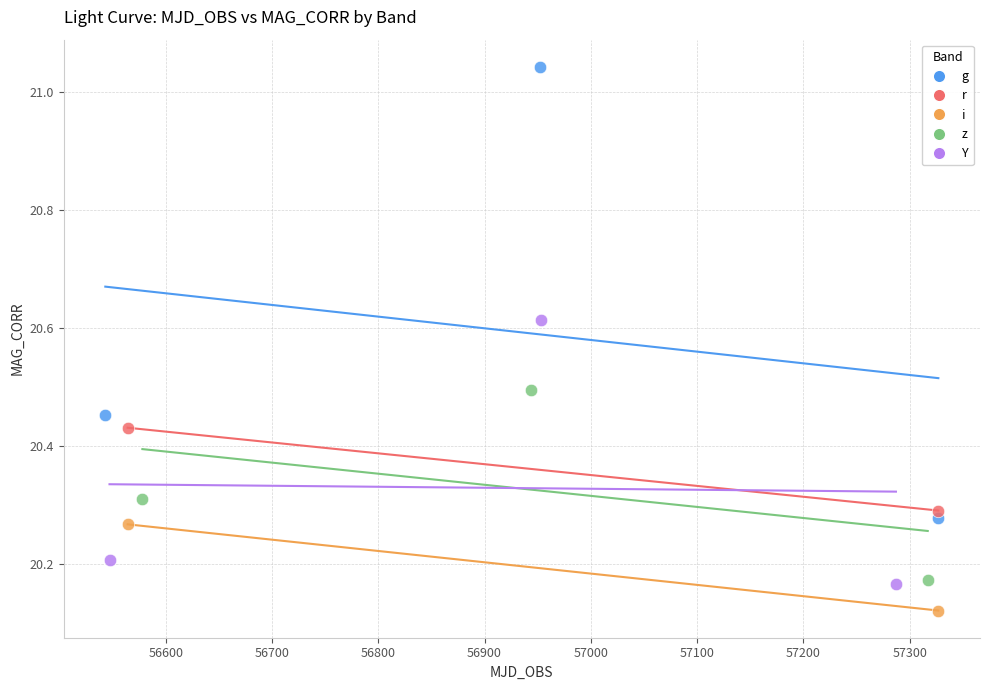

Which series contains the highest Y value?

g